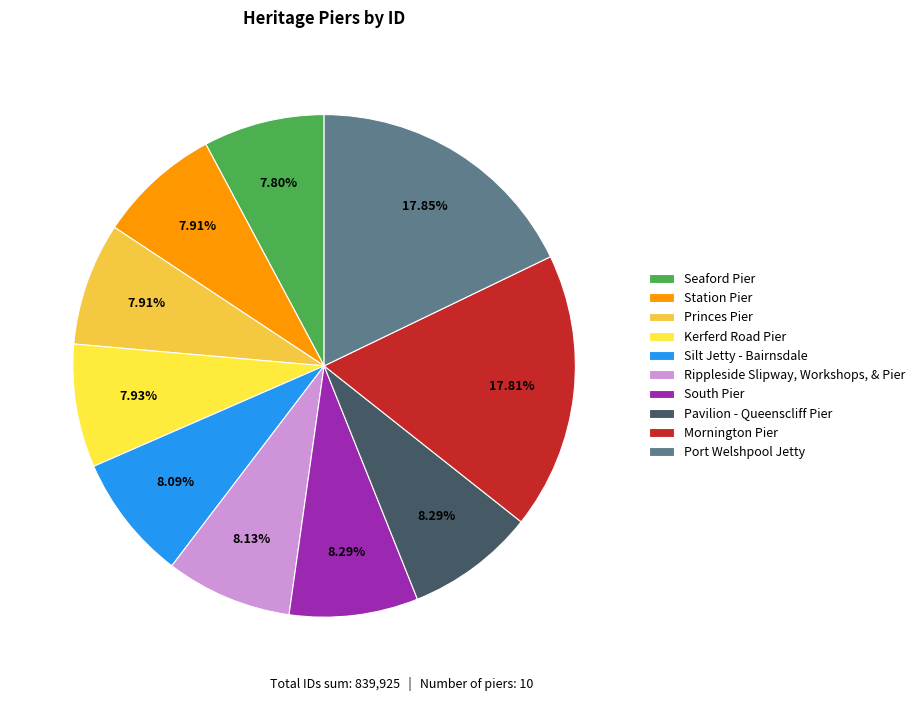

How many slices are in this pie chart?

10